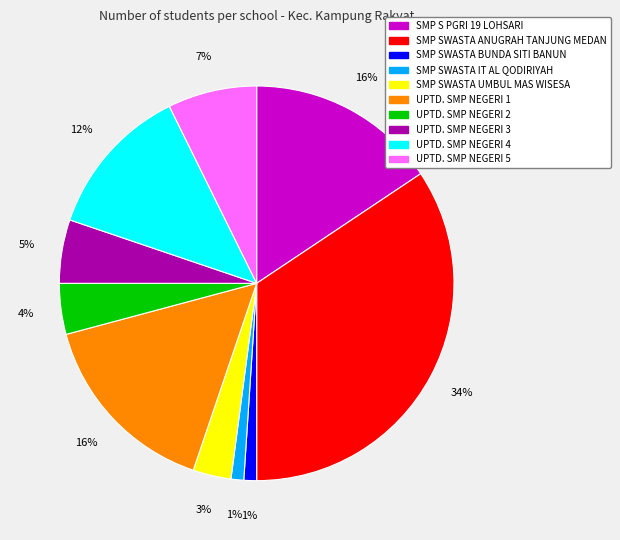

Is there any slice that represents more than half of the pie?

No